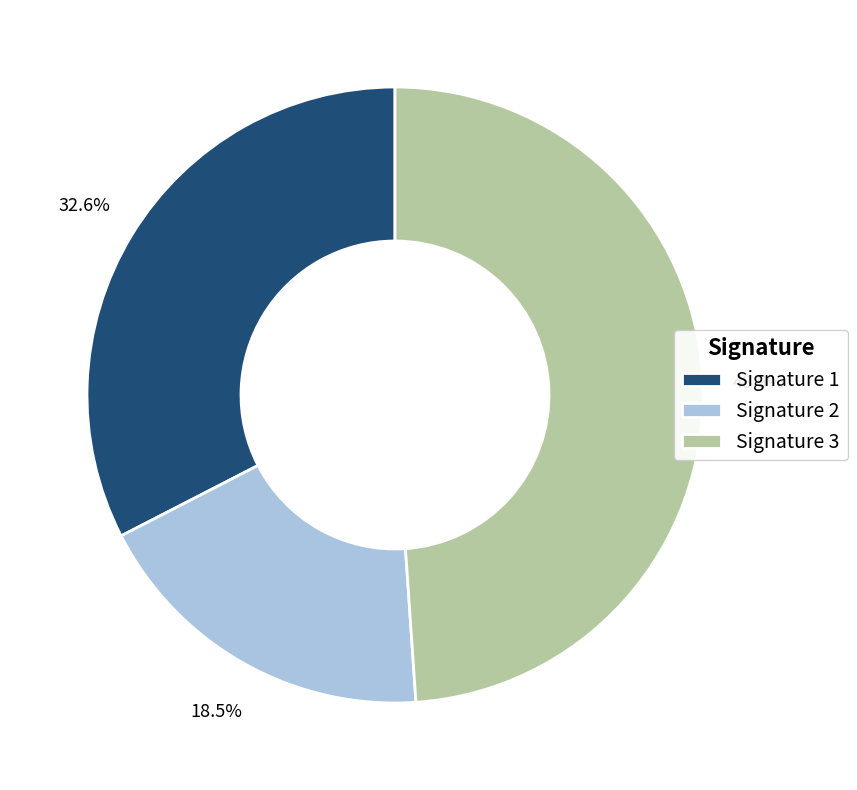

What portion of the pie excludes Signature 1?

67.4%